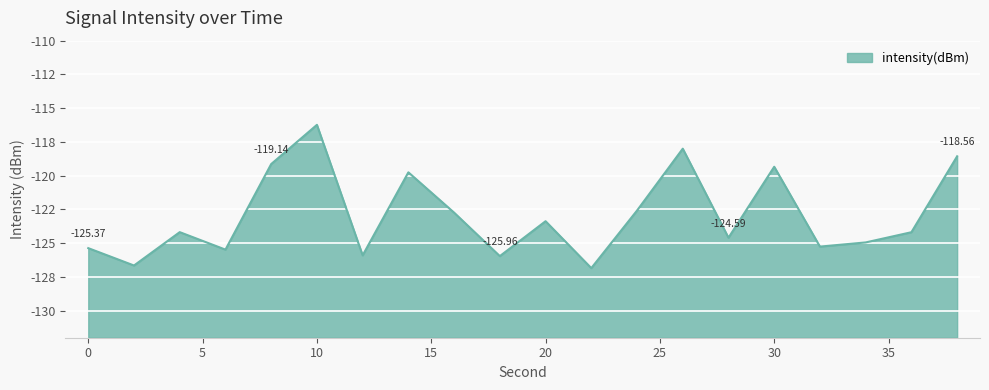

Rank the categories by value from highest to lowest.

10, 26, 38, 8, 30, 14, 24, 16, 20, 4, 36, 28, 34, 32, 0, 6, 12, 18, 2, 22